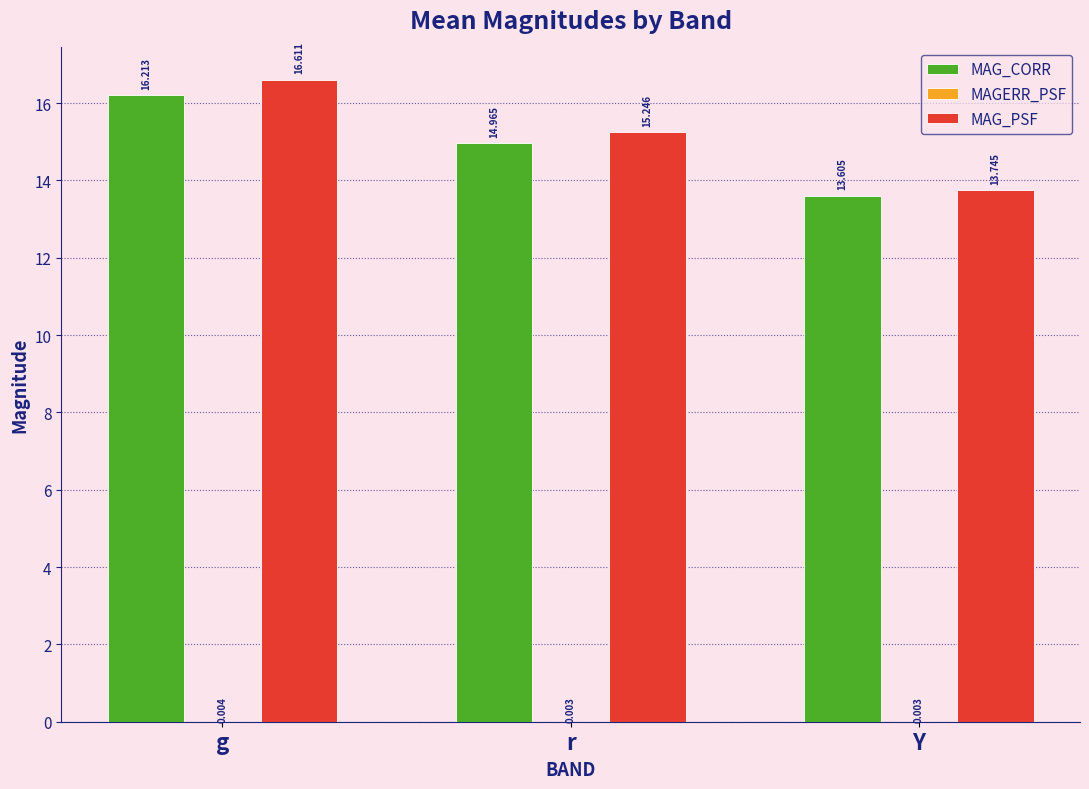

What is the total value across all series at Y?

27.4